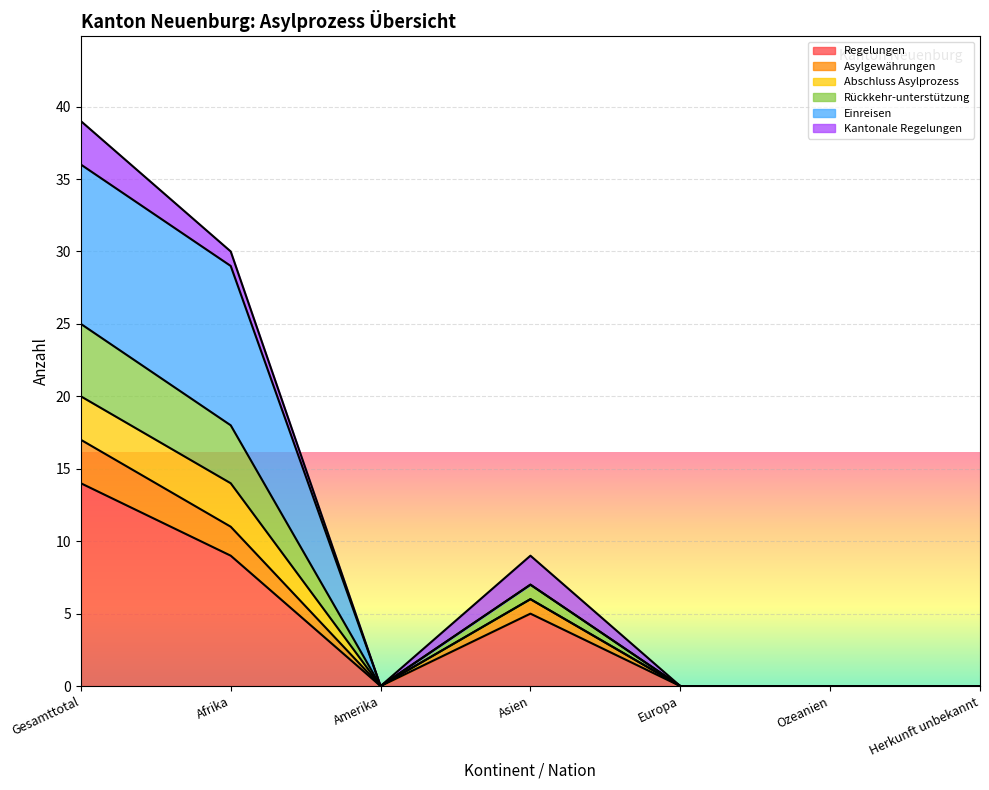

True or false: Rückkehr-unterstützung and Regelungen cross at least once.

False